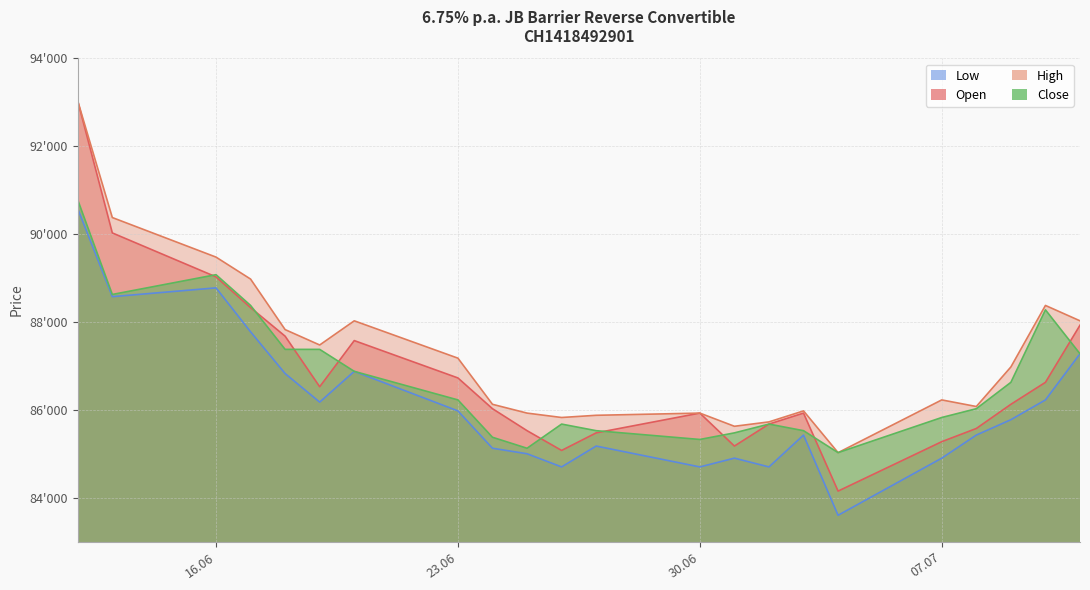

Rank the series at 01.07.2025 from highest to lowest value.

High, Close, Open, Low